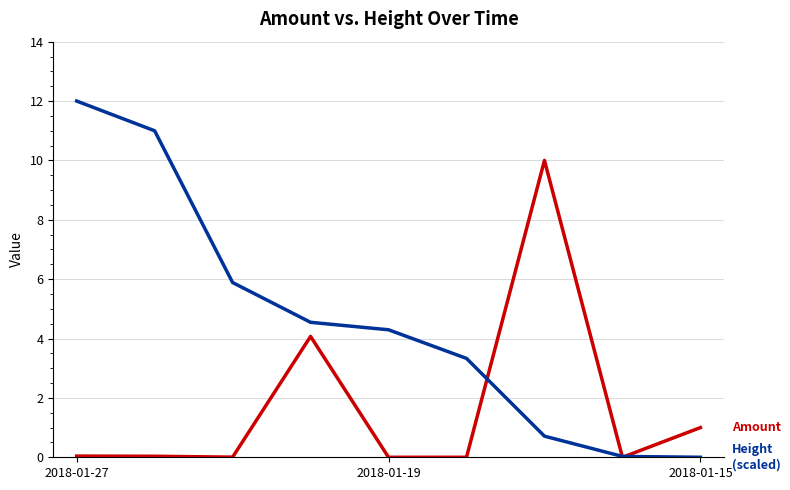

How many lines are shown in the chart?

2